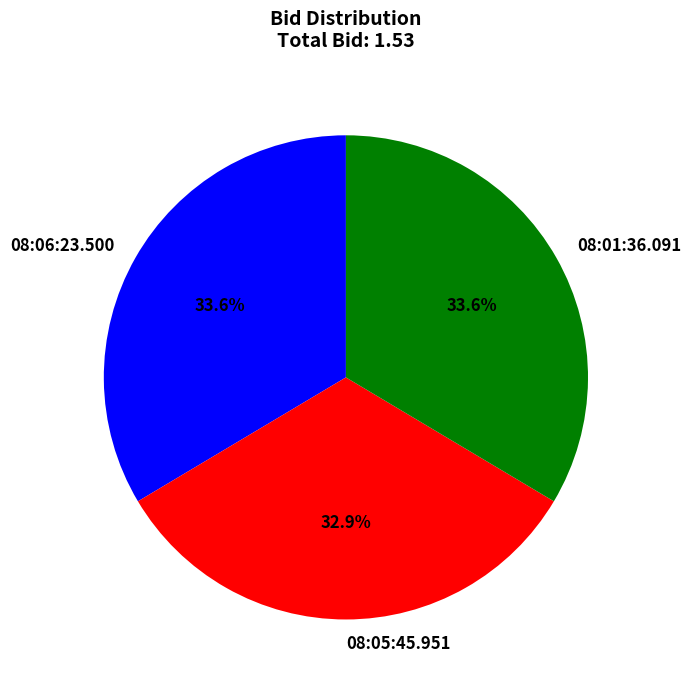

Which has a higher value, 08:06:23.500 or 08:05:45.951?

08:06:23.500